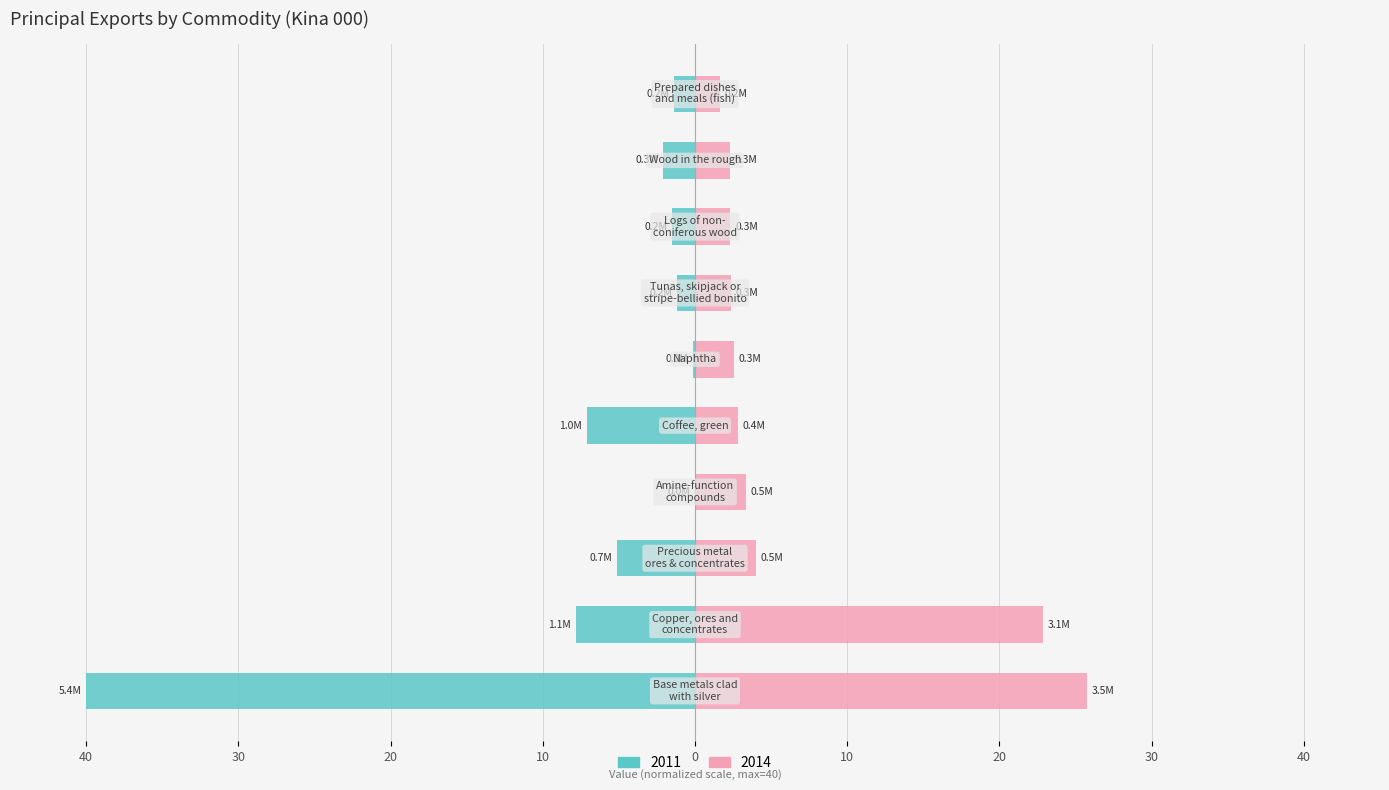

What is the total value across all series at Amine-function
compounds?

3.4